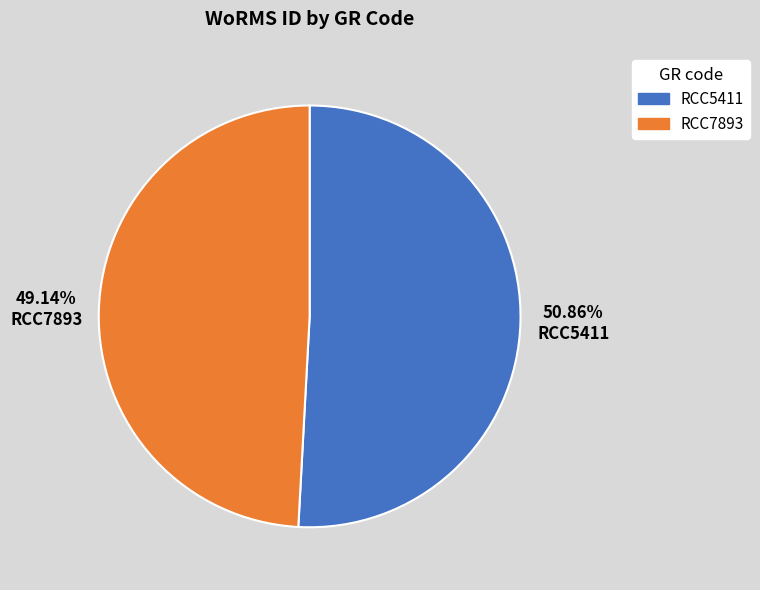

What is the majority slice?

RCC5411